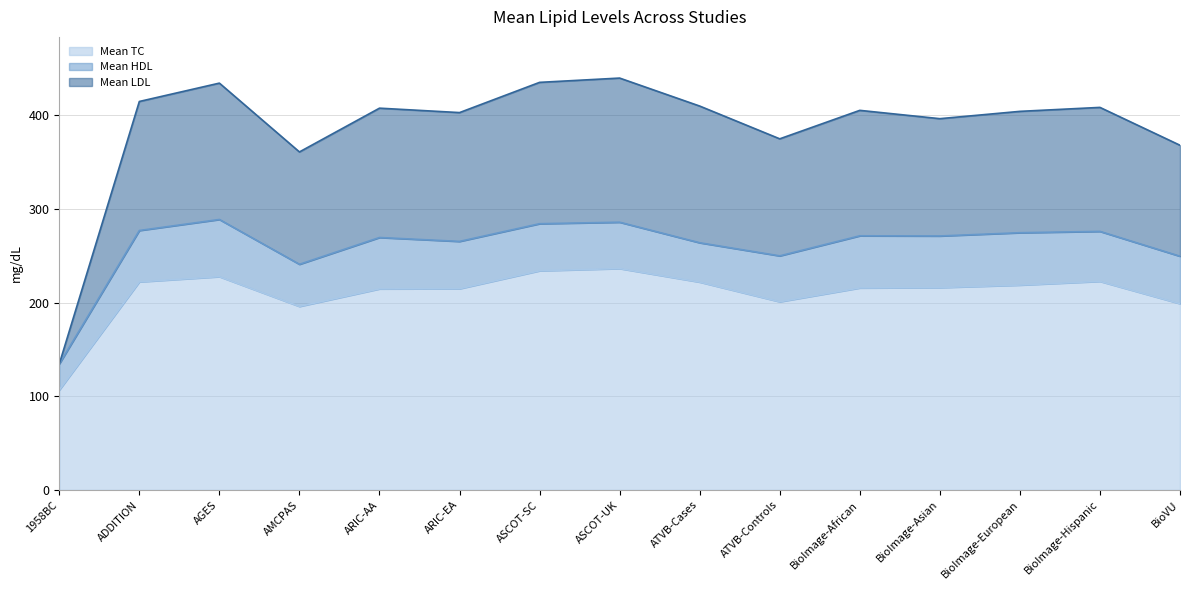

List the labels in order of Mean TC value, largest first.

ASCOT-UK, ASCOT-SC, AGES, BioImage-Hispanic, ADDITION, ATVB-Cases, BioImage-European, BioImage-Asian, BioImage-African, ARIC-EA, ARIC-AA, ATVB-Controls, BioVU, AMCPAS, 1958BC